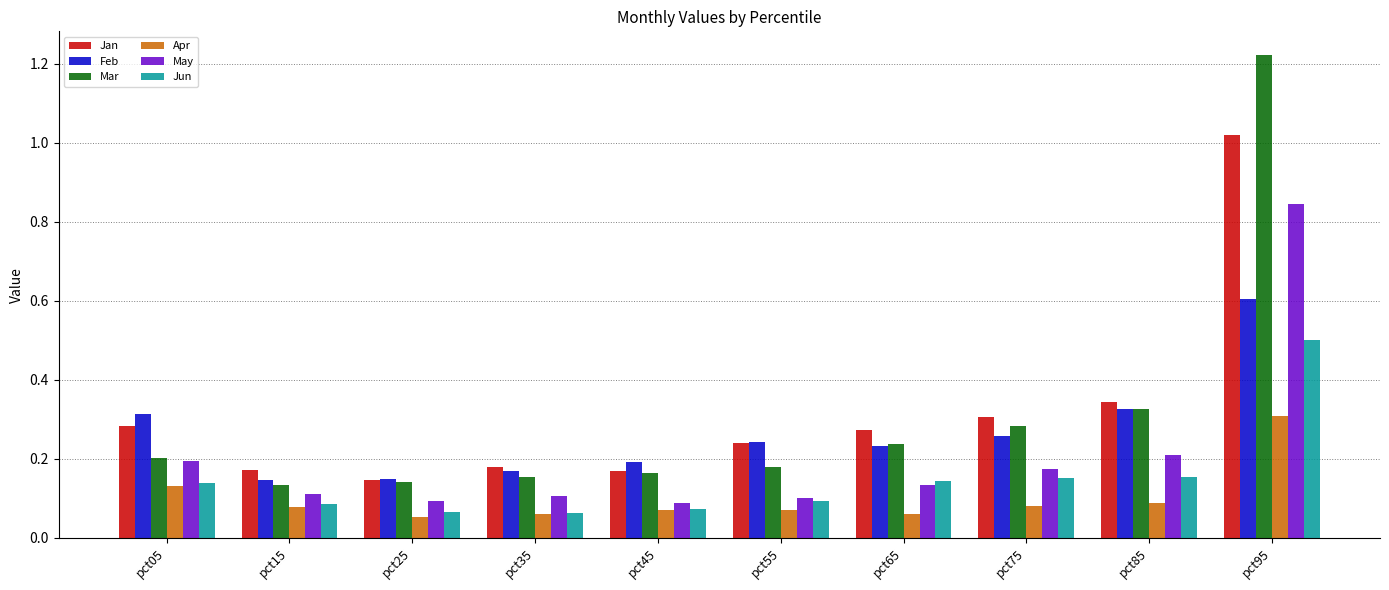

Is it true that Feb equals 0.2 at pct25?

False